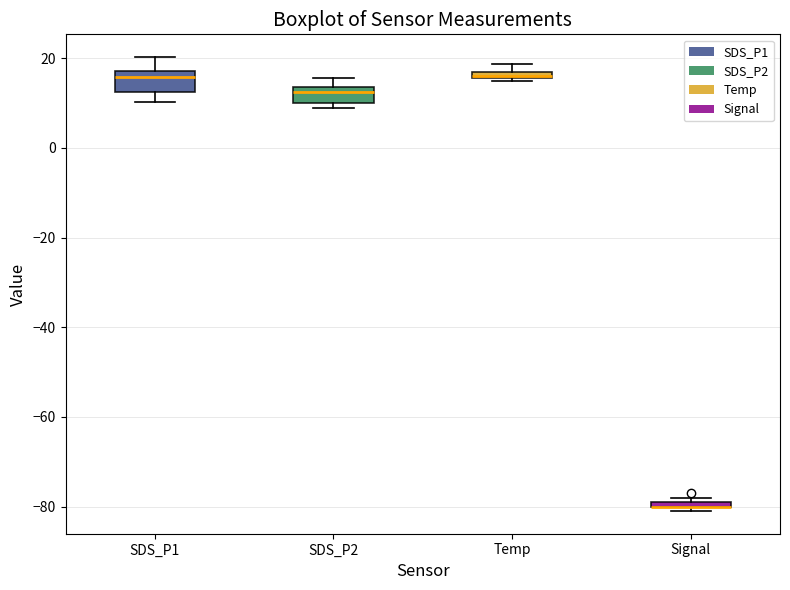

Where does the upper whisker of the box for SDS_P1 end on the y-axis? The values are not printed on the chart, so give them approximately, as read against the axis.

20